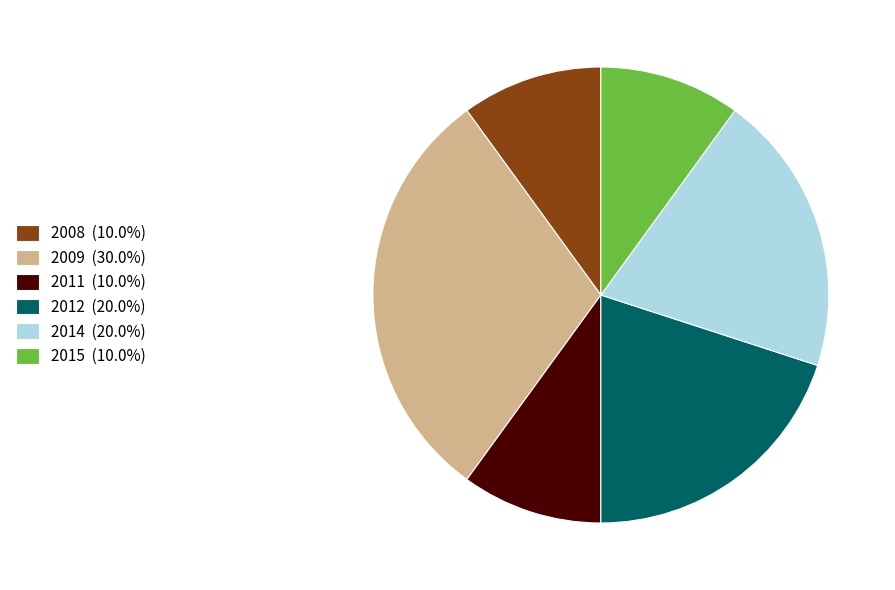

What is the ratio of the value at 2015 (10.0%) to the value at 2011 (10.0%)?

1.0